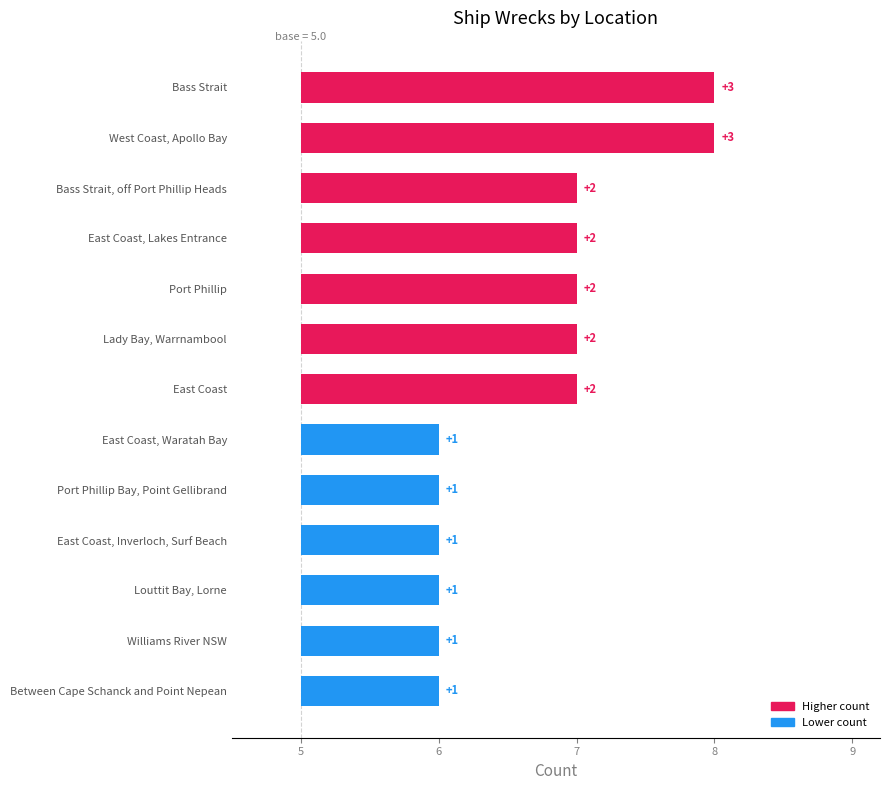

True or false: the data shows 2 at Louttit Bay, Lorne.

False